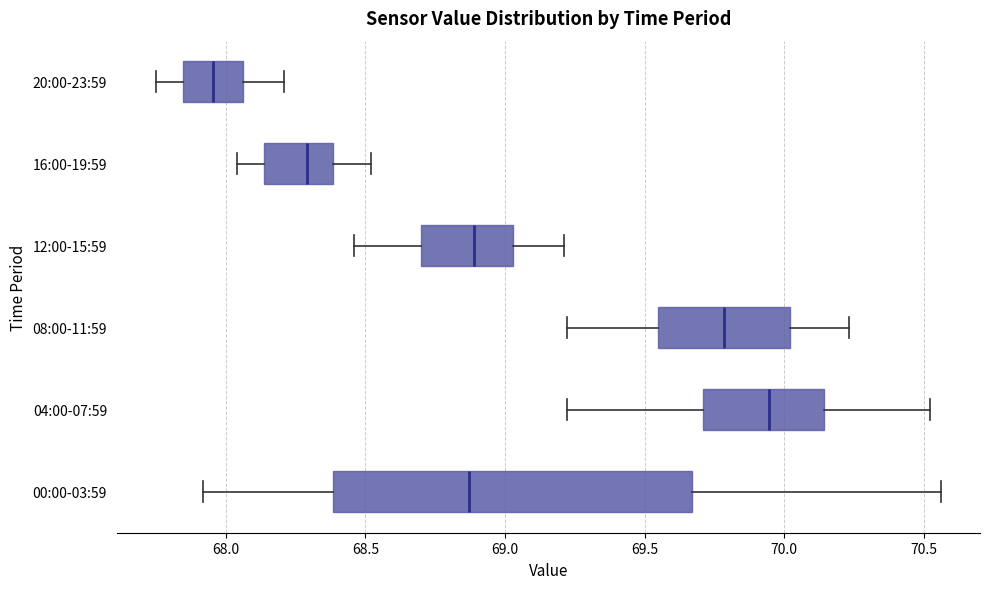

Which box's median line is the furthest to the left?

20:00-23:59